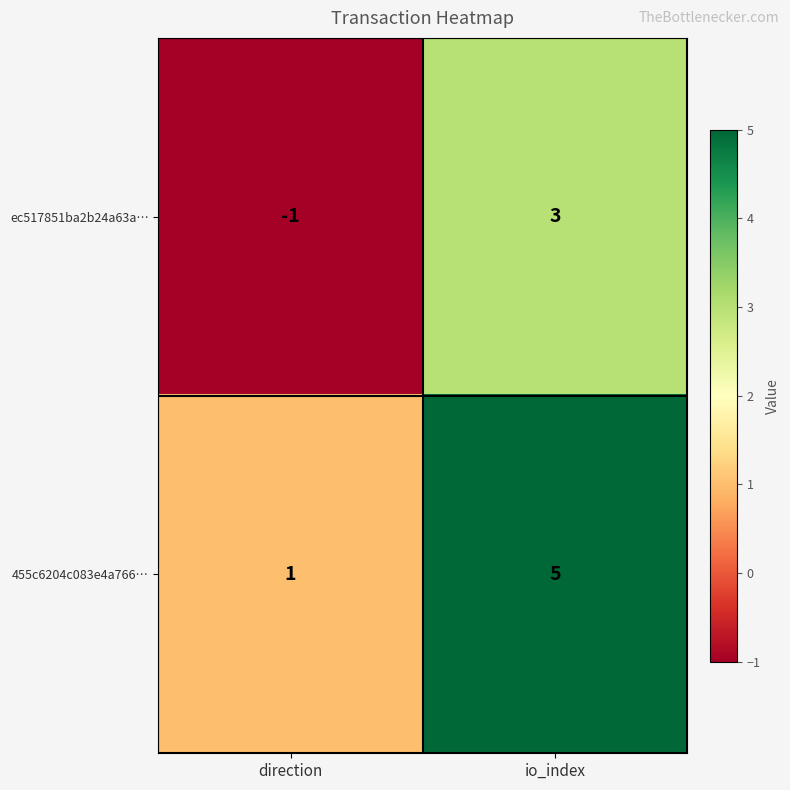

Count the number of categories in the chart.

2